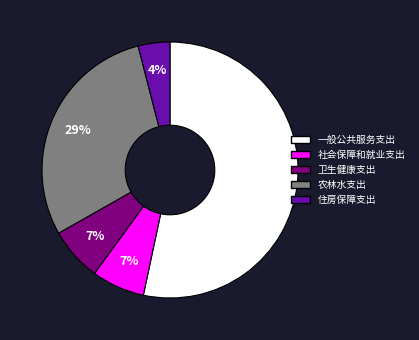

What is the smallest slice in the pie chart?

住房保障支出